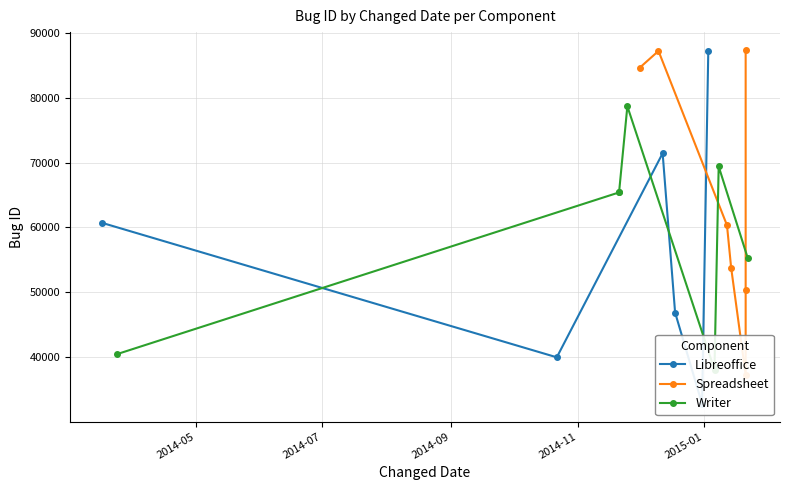

The chart shows a value of 10483 at 2015-01-11. True or false?

False